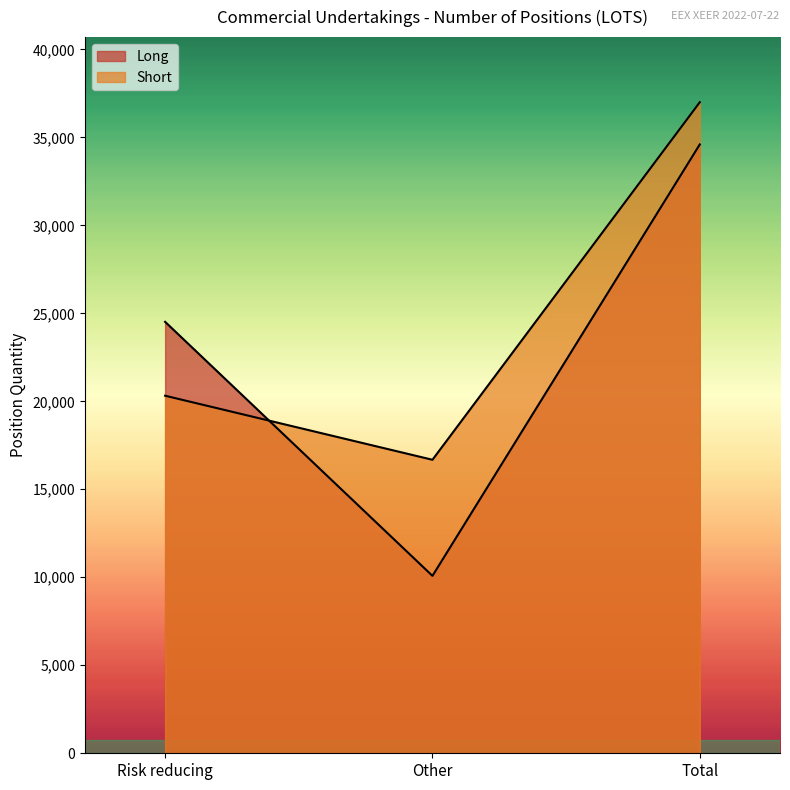

Is the value of Short at Other greater than the value of Long at Total?

No